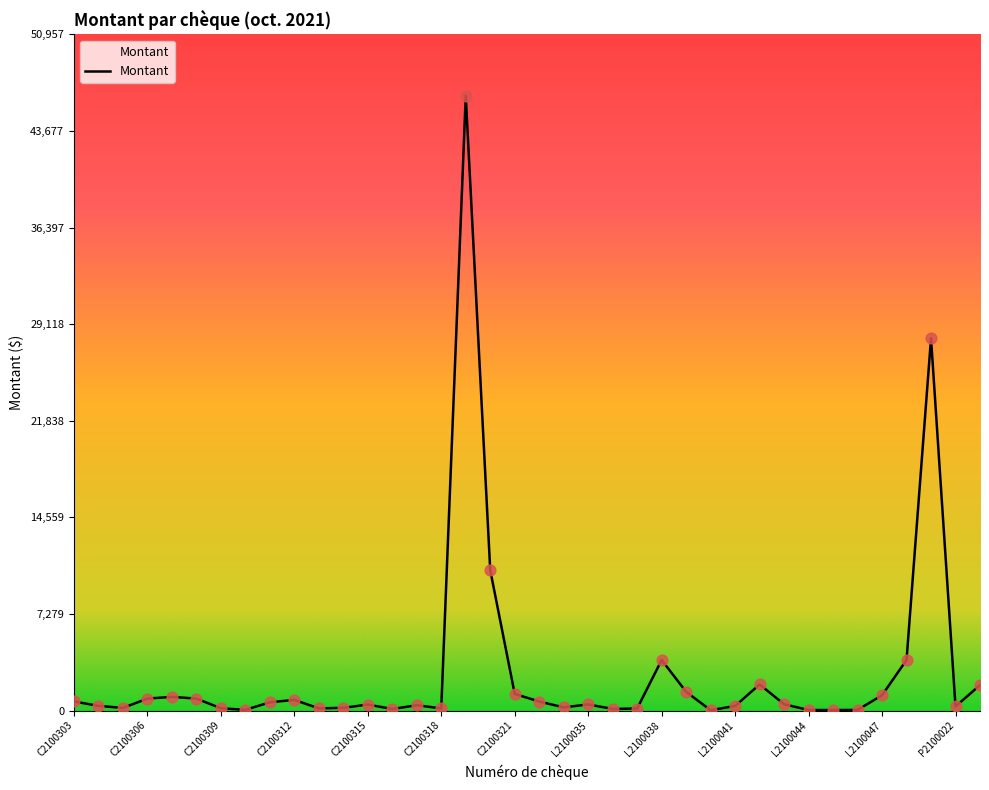

What is the difference between the maximum and minimum values?

46296.4